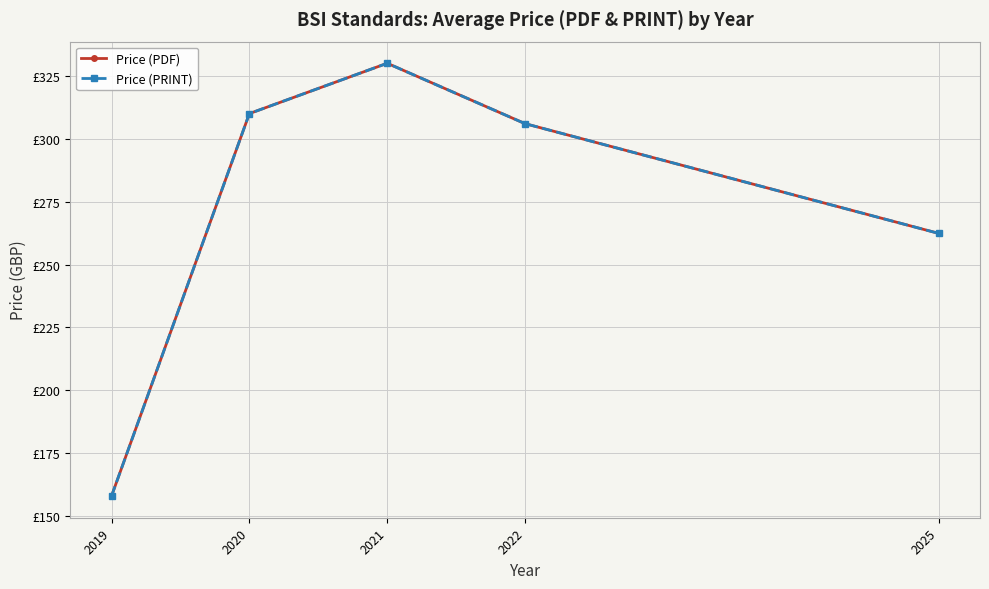

Is this an area chart (filled region under the line)?

No